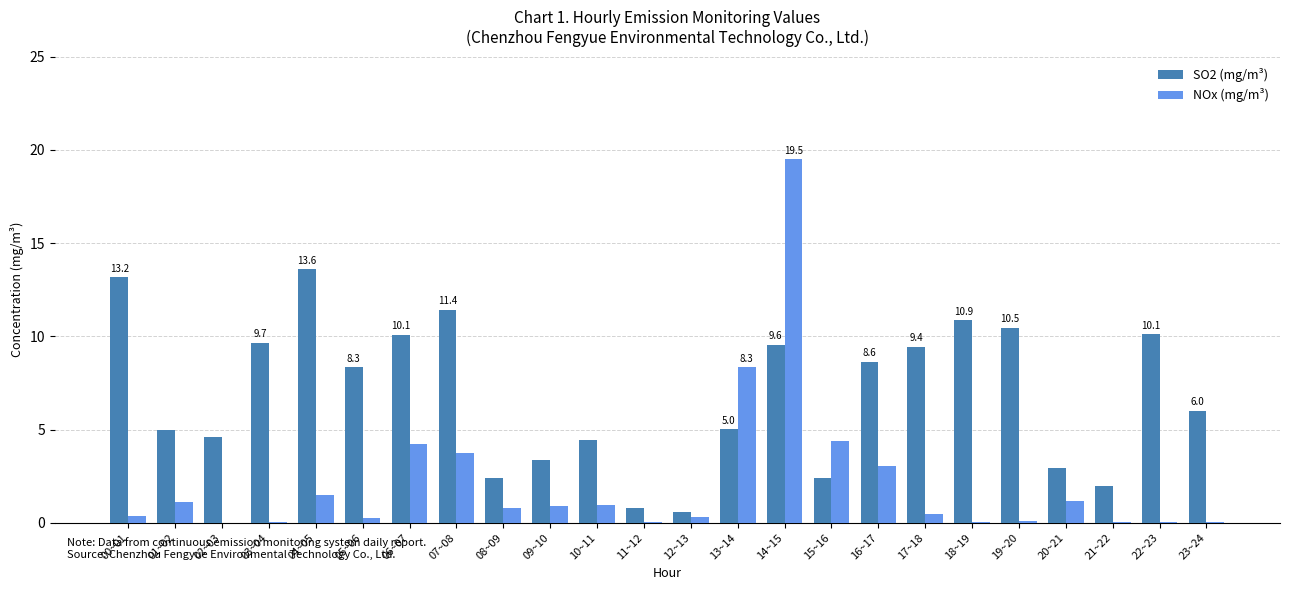

What is the maximum value for SO2 (mg/m³)?

13.6